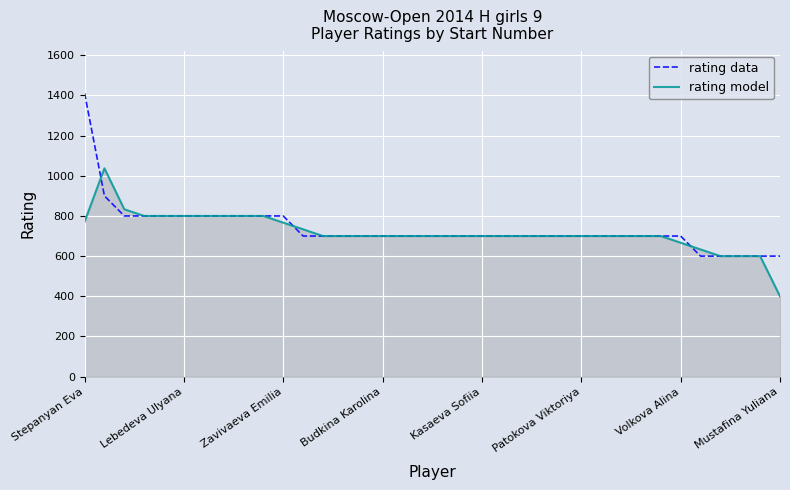

Rank the series by their maximum value, from lowest to highest.

rating model, rating data